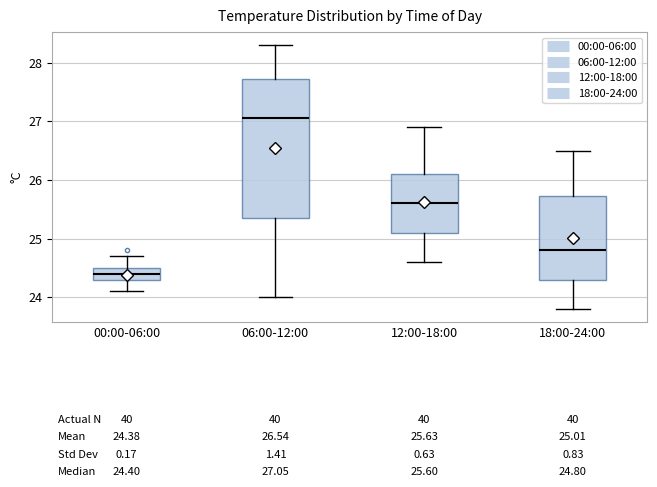

Which box is the tallest, from its lower edge to its upper edge?

06:00-12:00